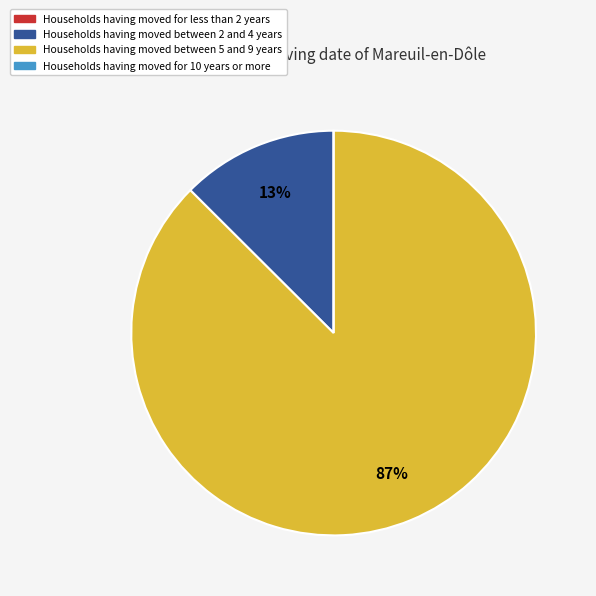

To the nearest percent, what is the average slice percentage?

25%